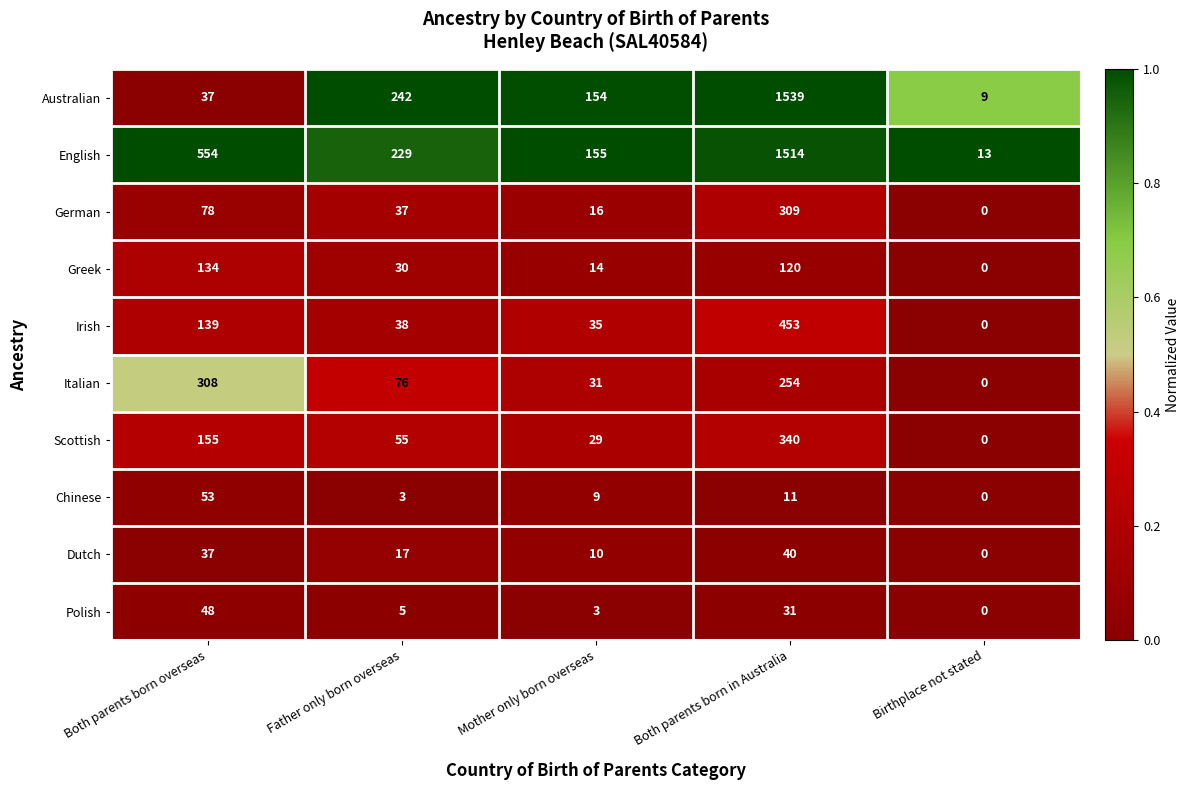

Between Father only born overseas and Birthplace not stated, which series saw the biggest shift?

Australian